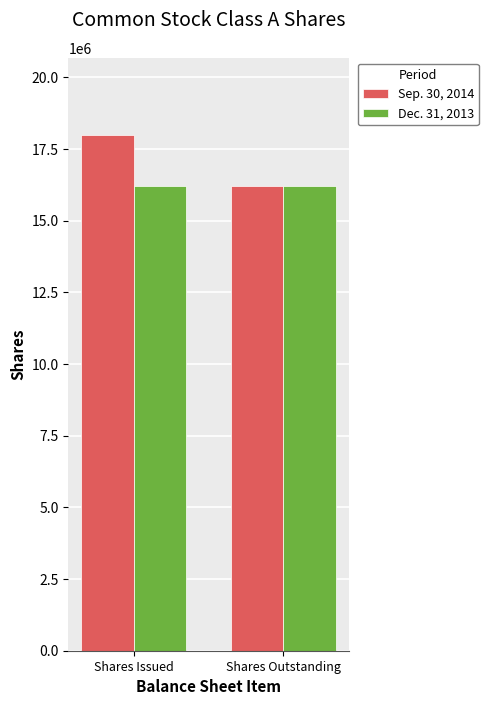

What is the sum of the Sep. 30, 2014 values at Shares Outstanding and Shares Issued?

34218517